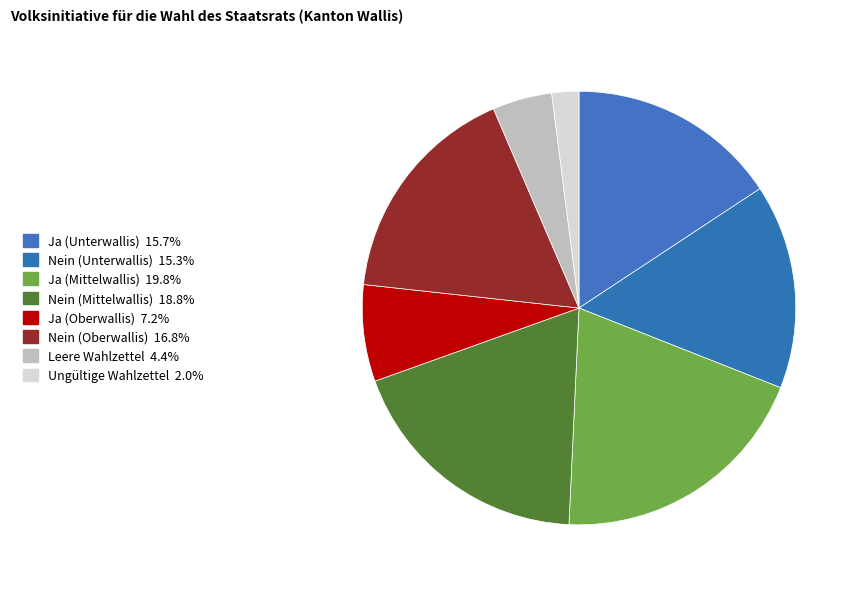

To the nearest percent, what percentage of the pie is Nein (Mittelwallis)?

19%